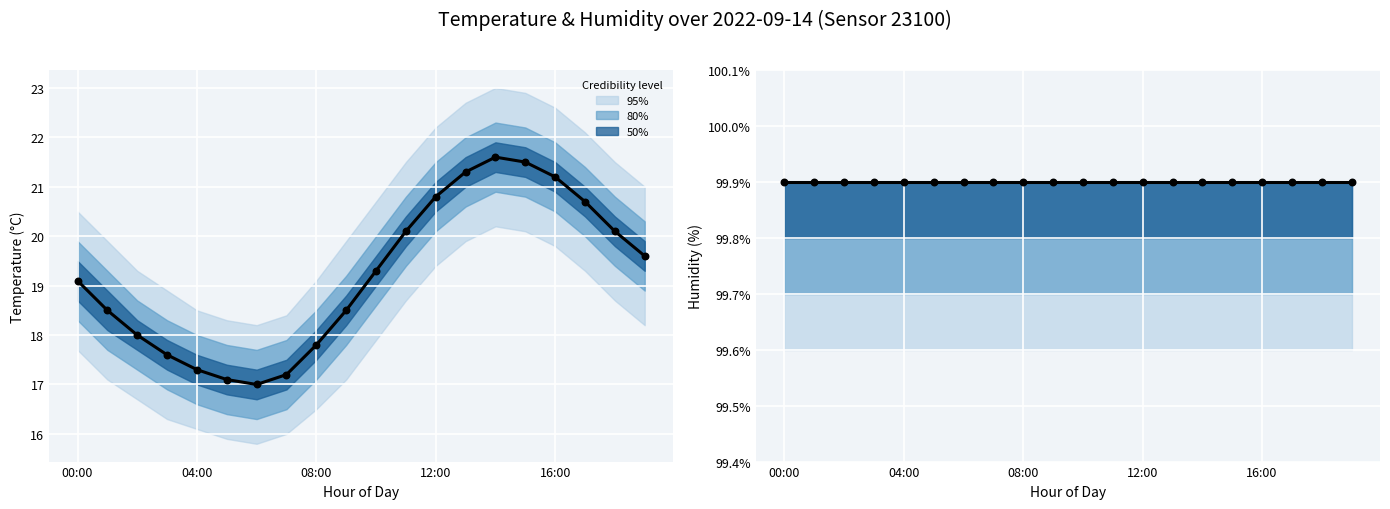

Which series has the widest spread of Y values?

temperature (mean)